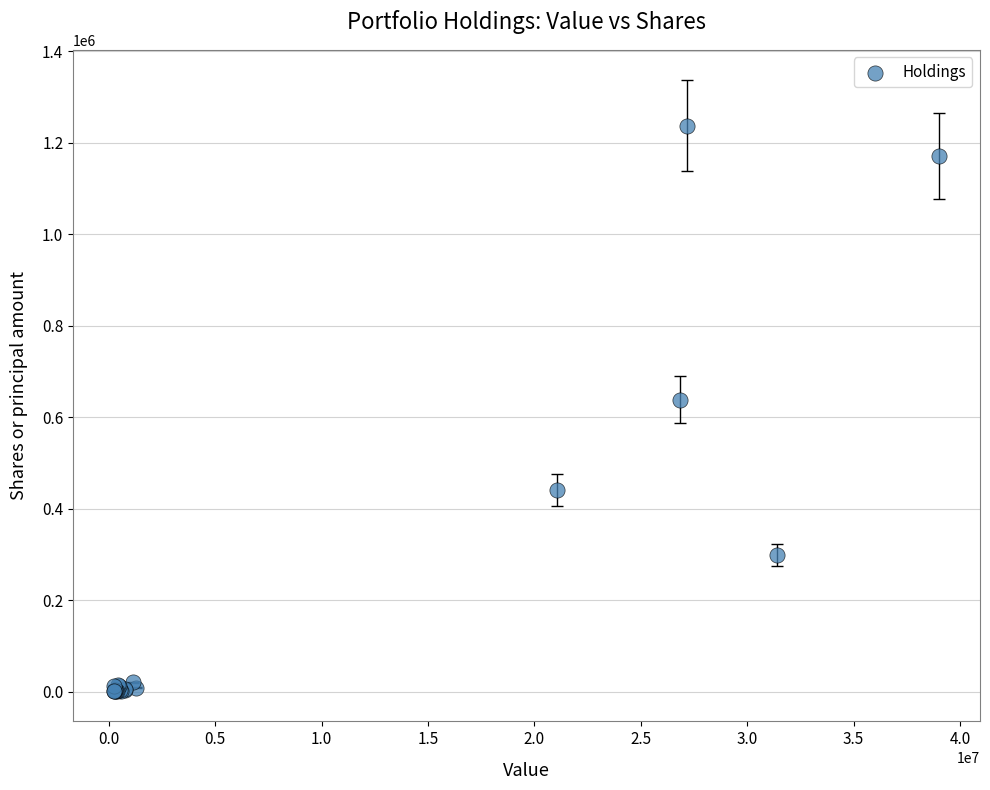

What Y value in the scatter plot is closest to 619538?

637958